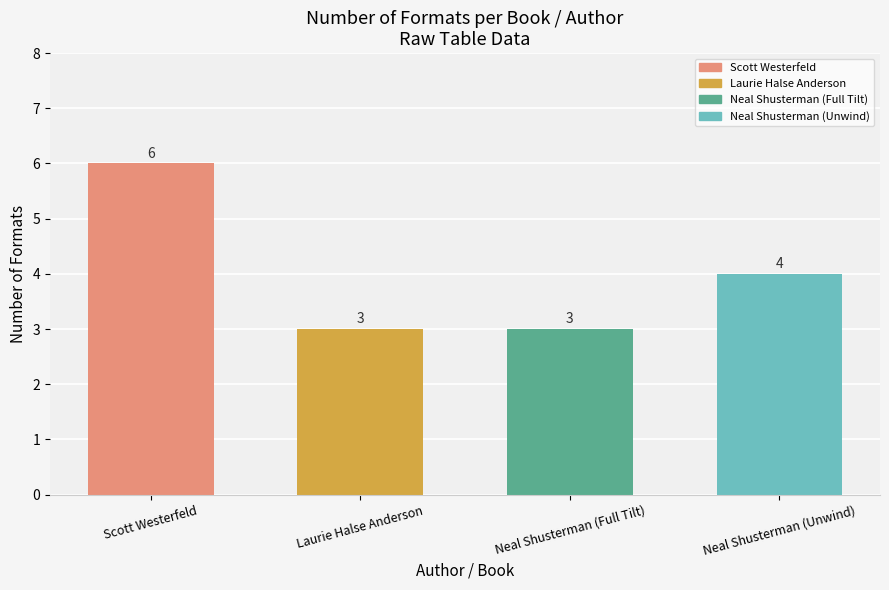

What is the maximum value shown in the chart?

6